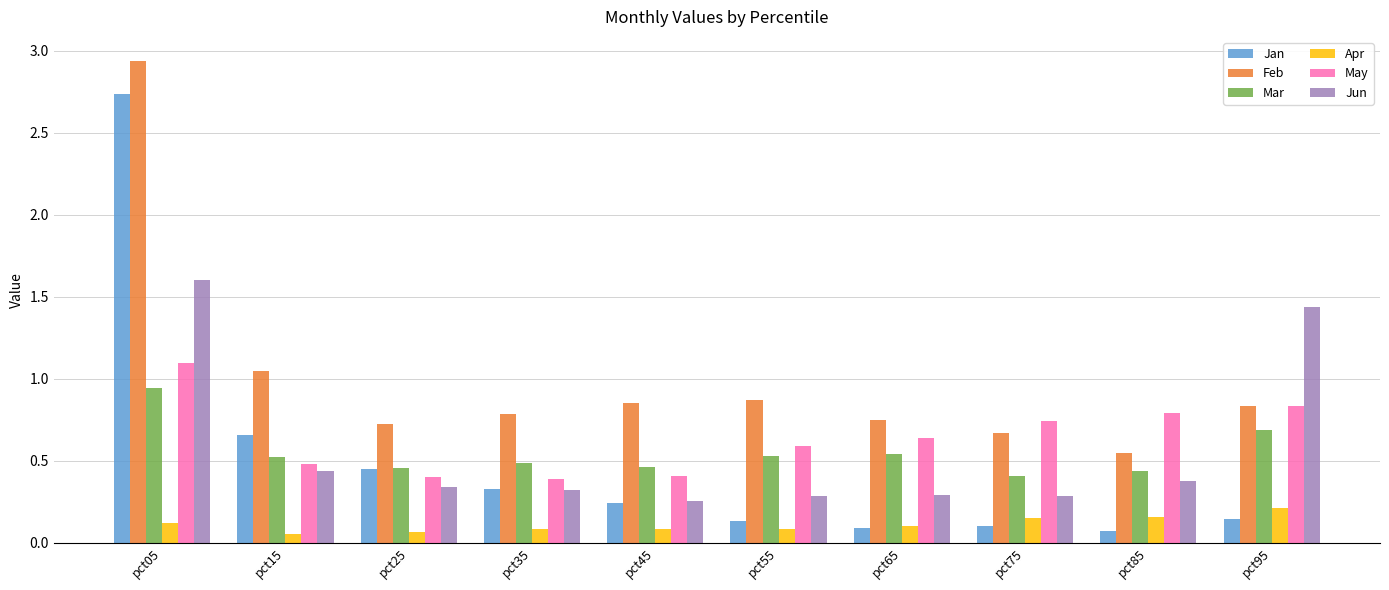

Which series has the largest range (max minus min)?

Jan